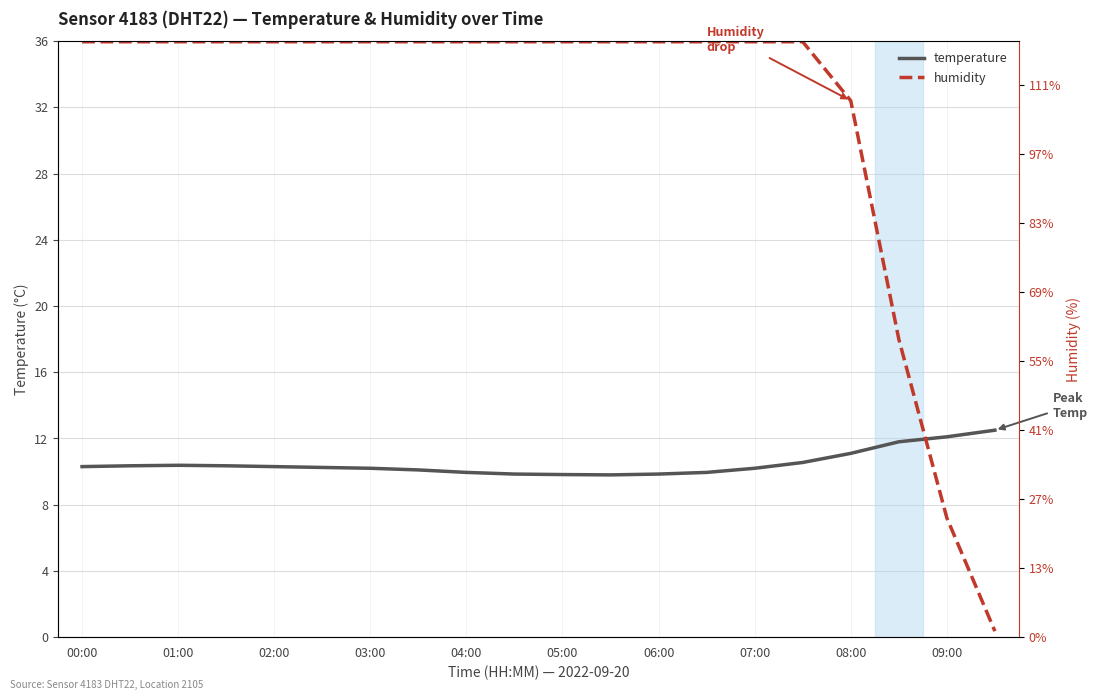

Read the temperature value at 17.

11.8